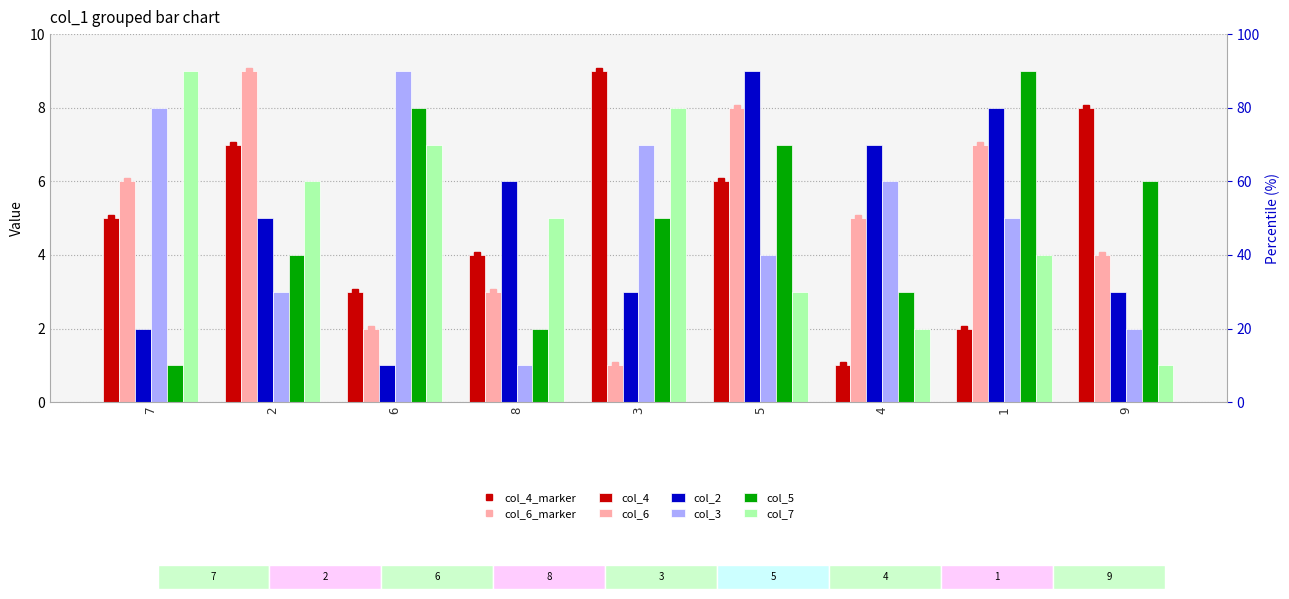

What is the sum of all col_5 values?

45